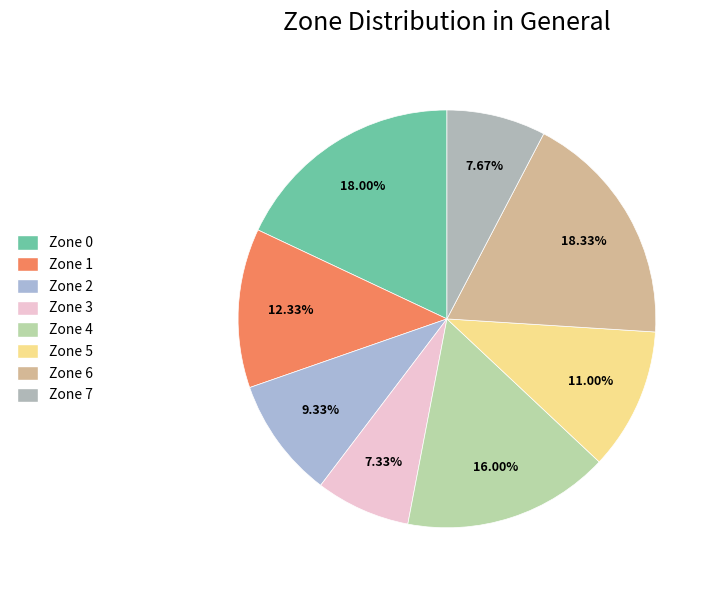

How many segments does this pie chart have?

8